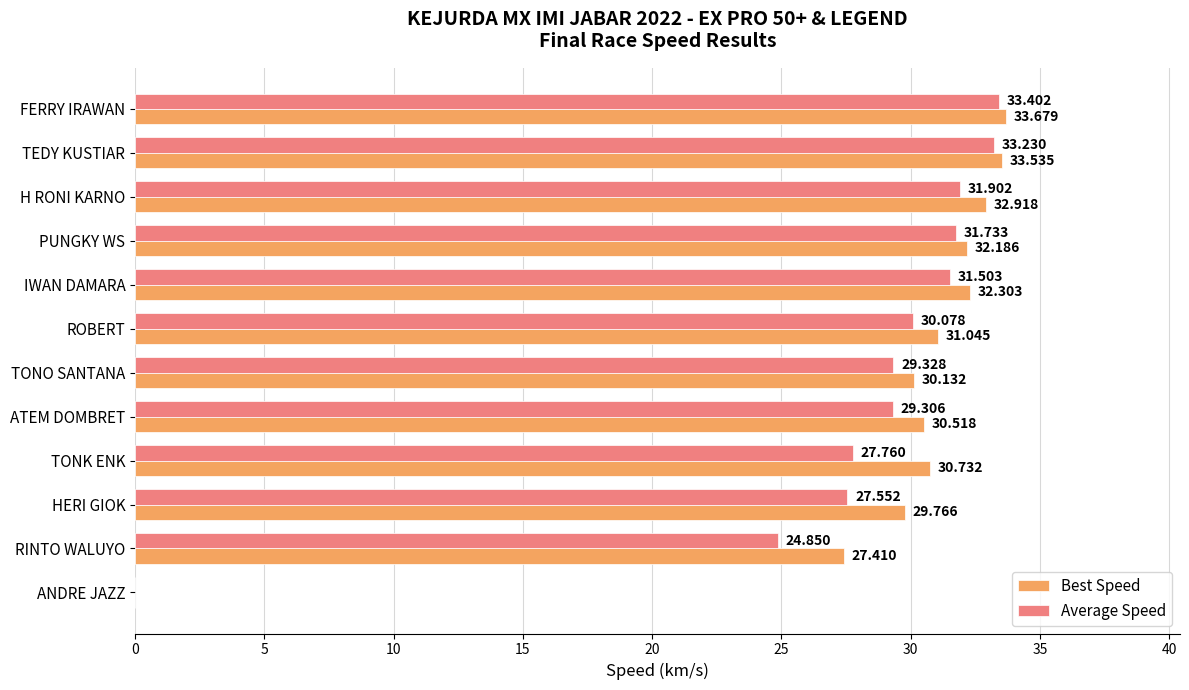

At which label is Best Speed closest to 16?

RINTO WALUYO